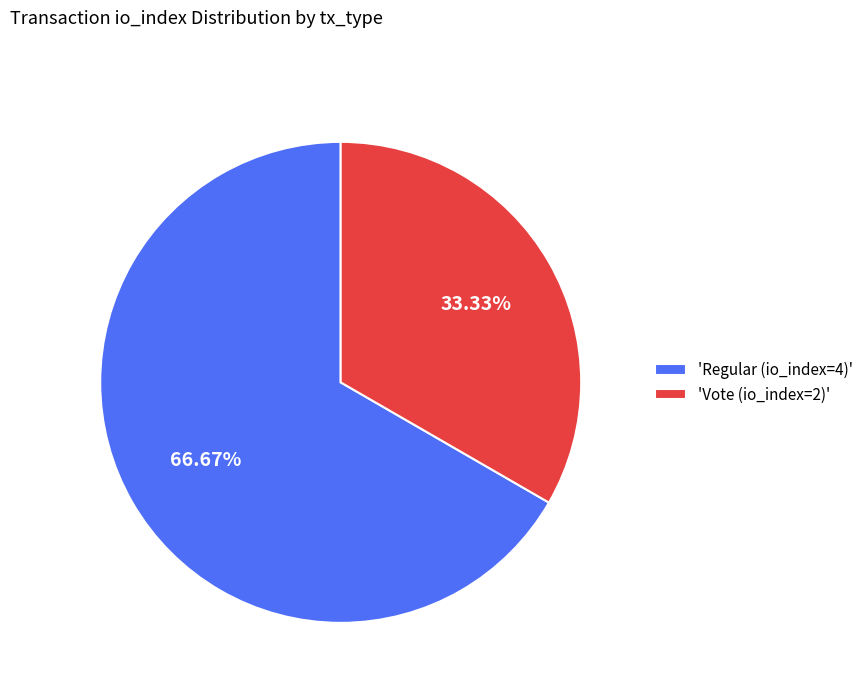

What is the smallest slice in the pie chart?

'Vote (io_index=2)'